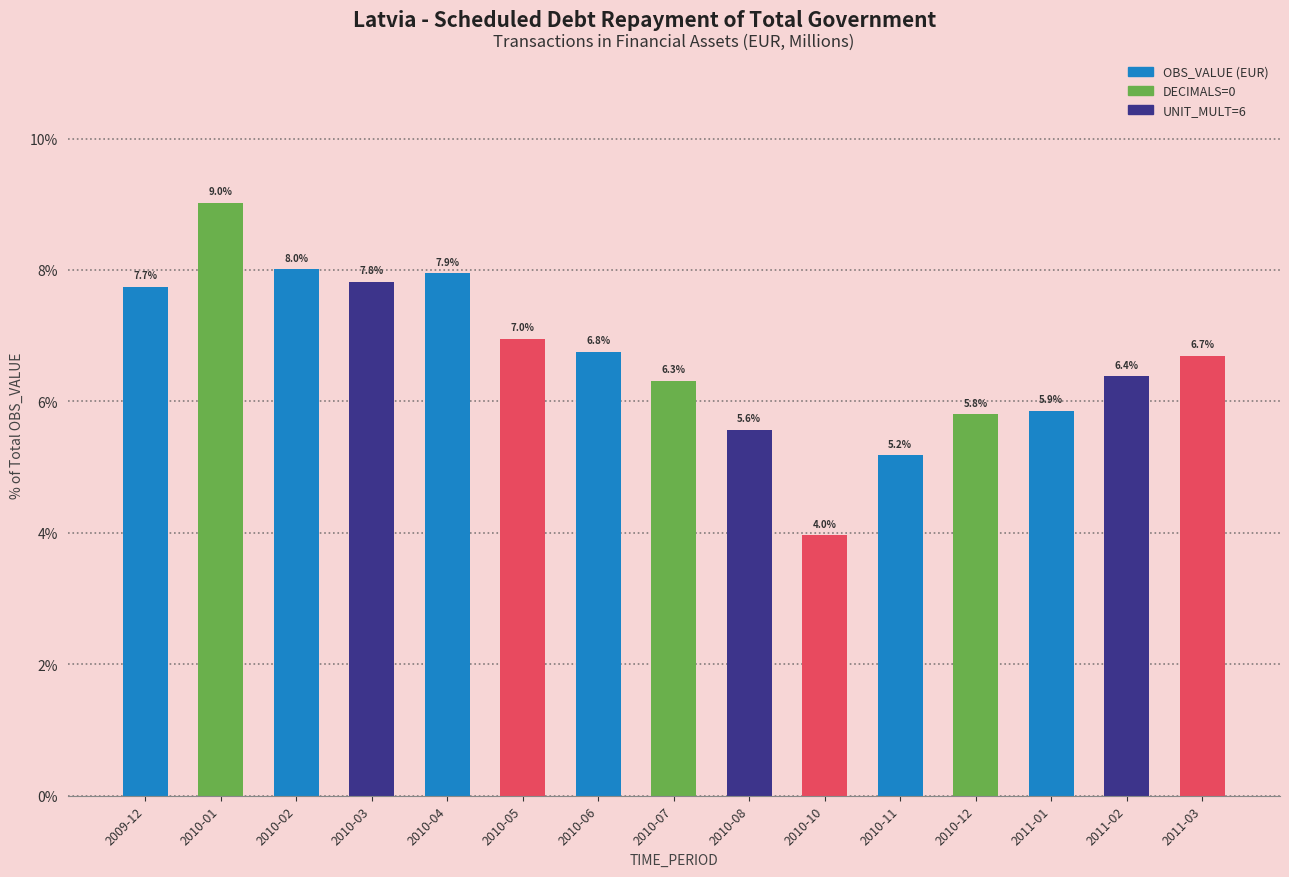

Rank the categories by value from lowest to highest.

2010-10, 2010-11, 2010-08, 2010-12, 2011-01, 2010-07, 2011-02, 2011-03, 2010-06, 2010-05, 2009-12, 2010-03, 2010-04, 2010-02, 2010-01